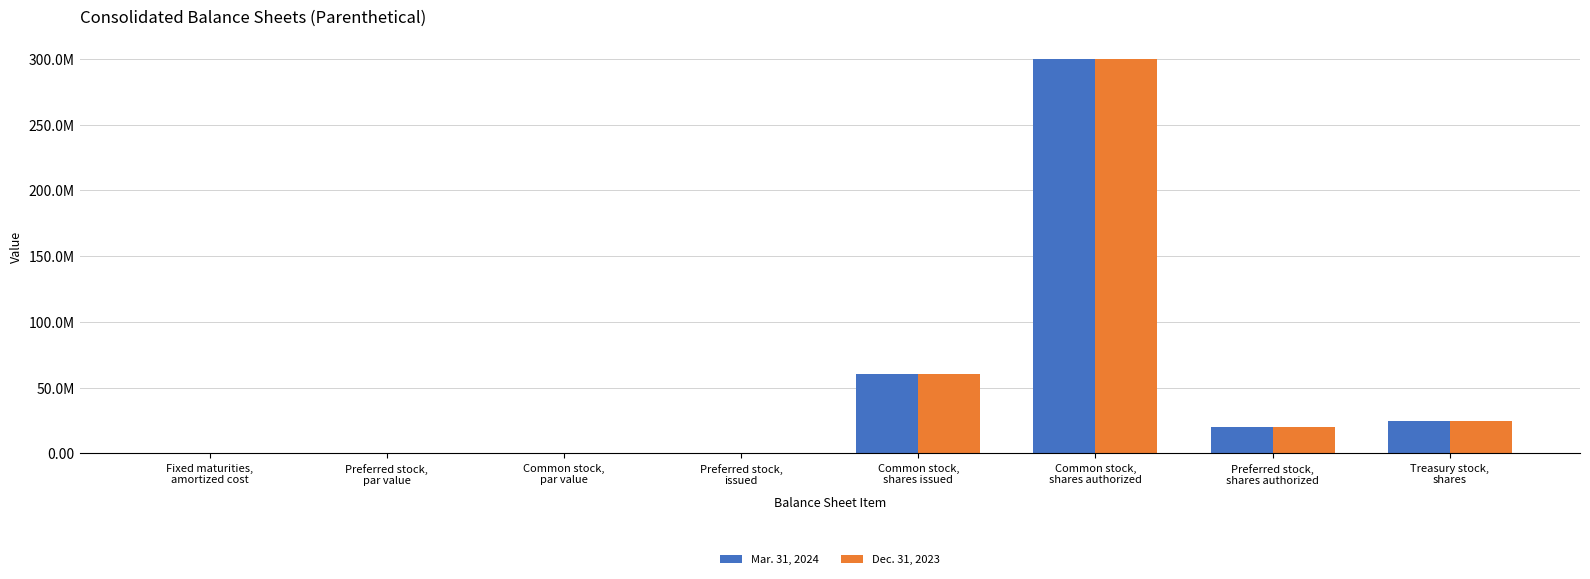

Rank the series by their maximum value, from highest to lowest.

Mar. 31, 2024, Dec. 31, 2023